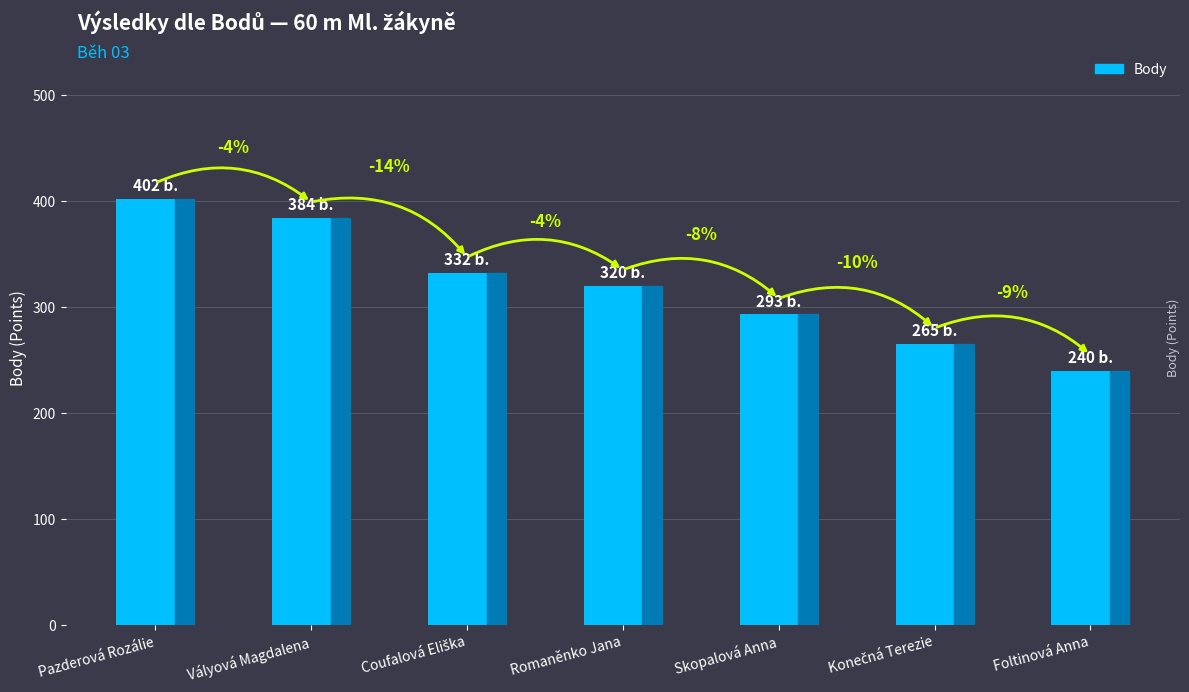

The value at Coufalová Eliška is 129. True or false?

False